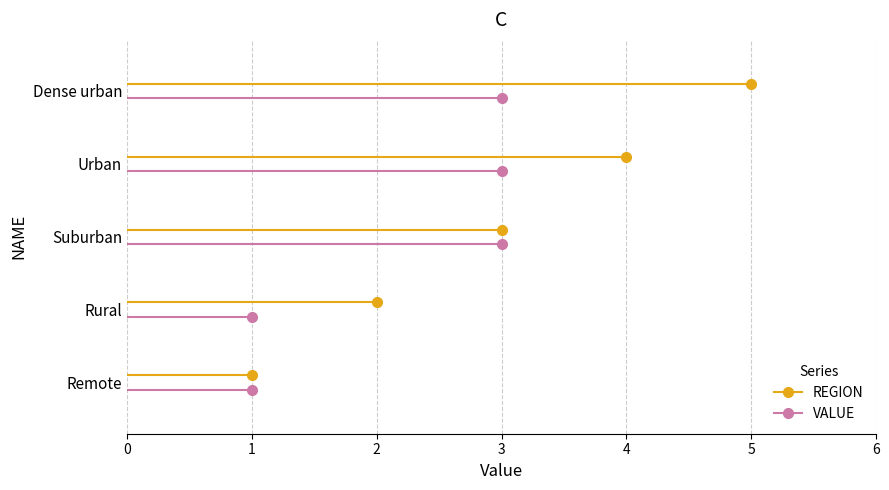

True or false: VALUE has more than 0 interior local peaks.

False